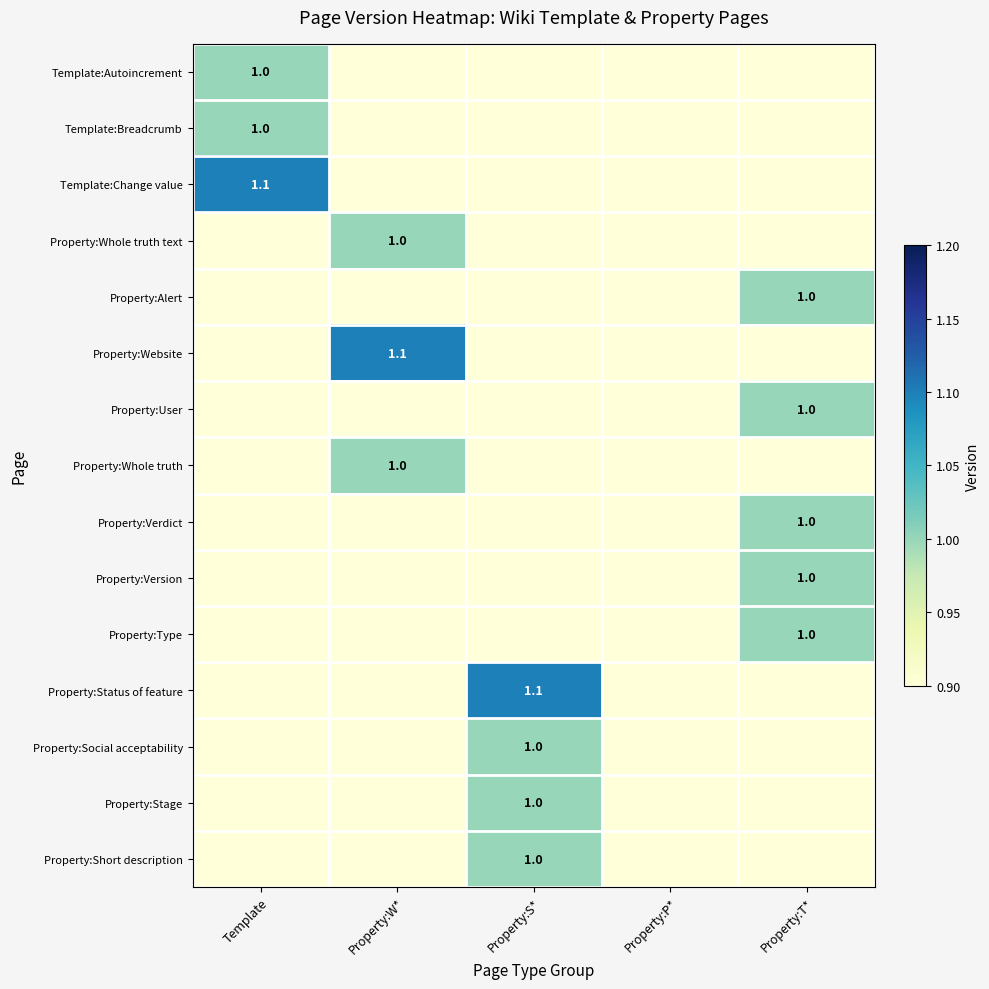

What is the maximum value for Property:Social acceptability?

1.0